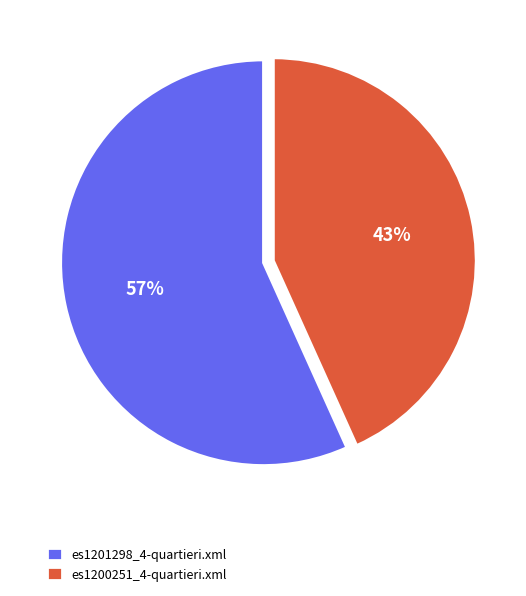

To the nearest percent, what percentage of the pie is es1201298_4-quartieri.xml?

57%